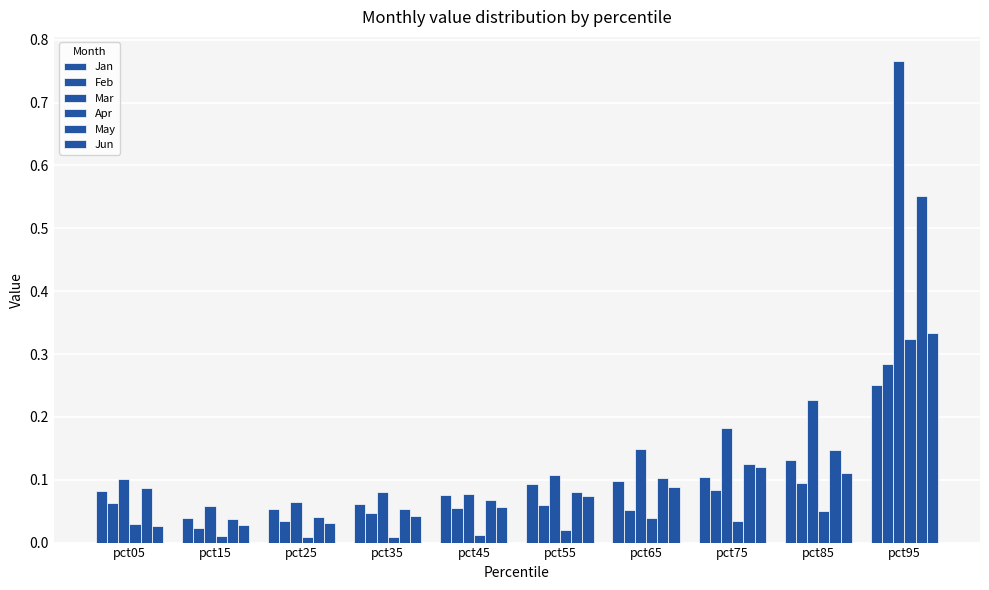

Between pct15 and pct75, which is larger?

pct75